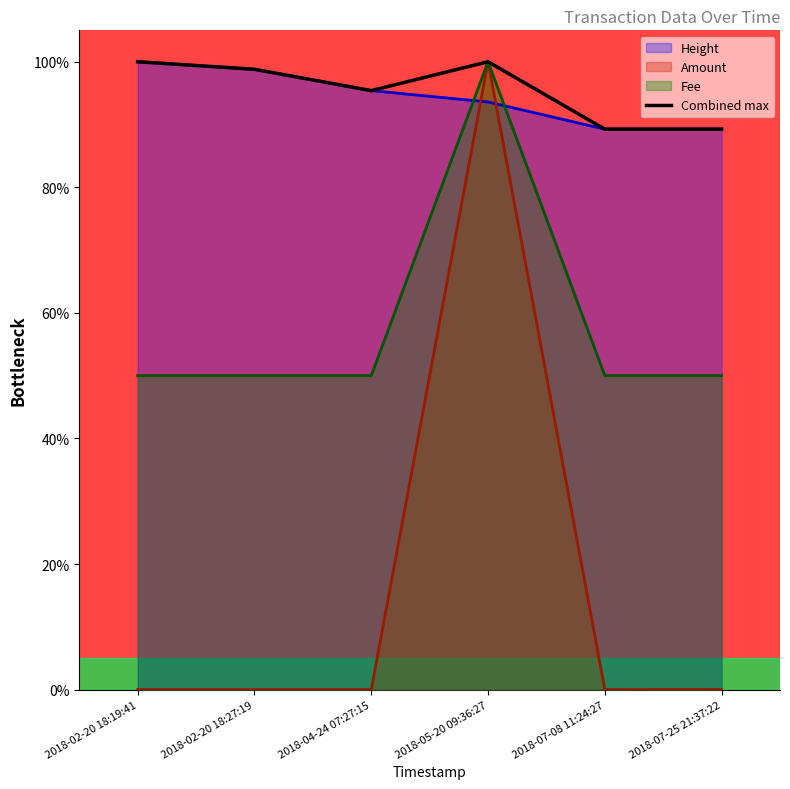

What is the label of the 3rd point from the right?

2018-05-20 09:36:27